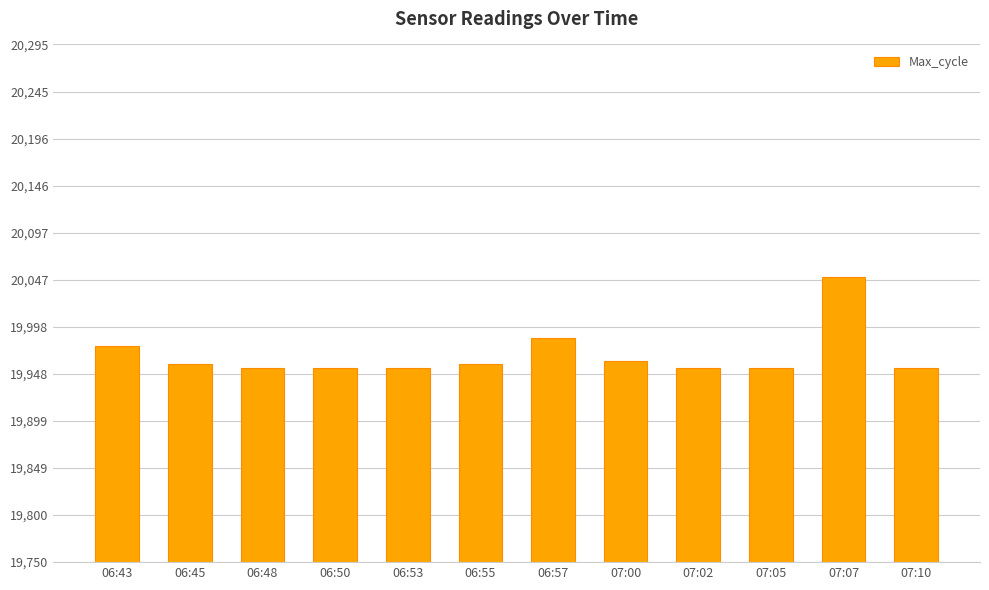

At which category does the chart reach its peak across all series?

07:07